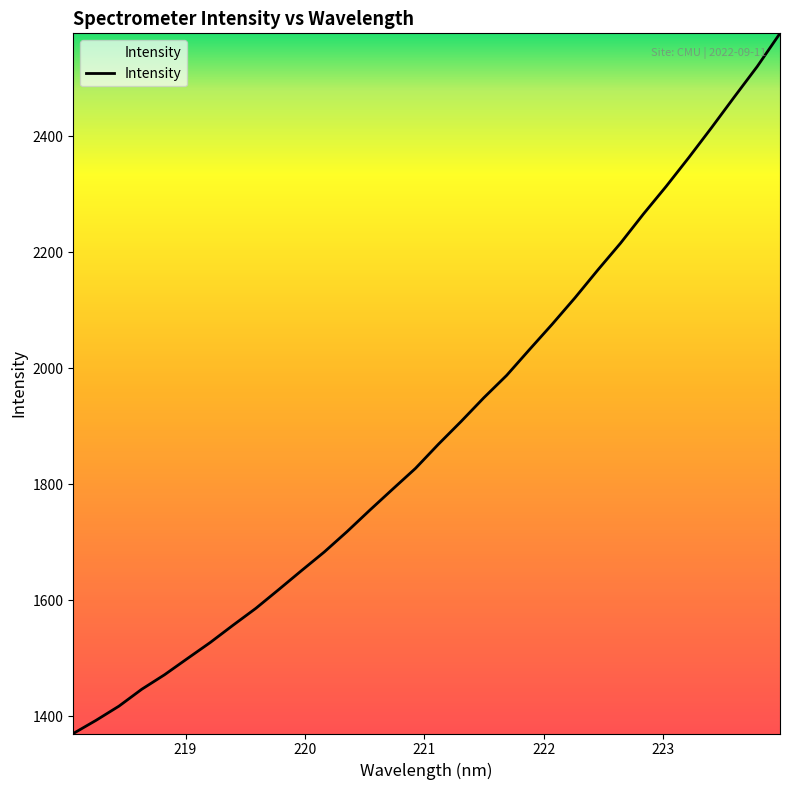

What is the maximum value shown in the chart?

2577.1